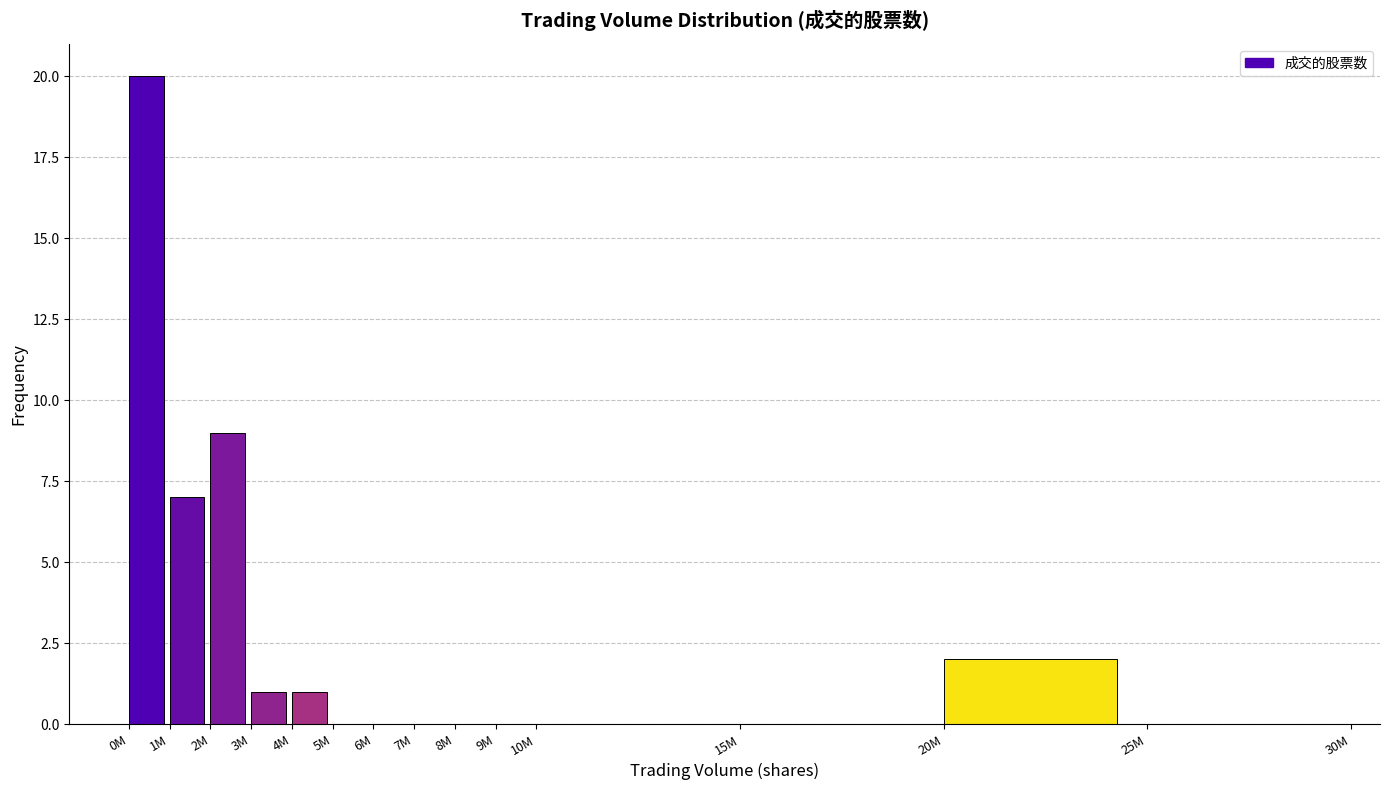

Reading left to right, what are all the values shown in this chart?

0M=20	1M=7	2M=9	3M=1	4M=1	5M=0	6M=0	7M=0	8M=0	9M=0	10M=0	15M=0	20M=2	25M=0